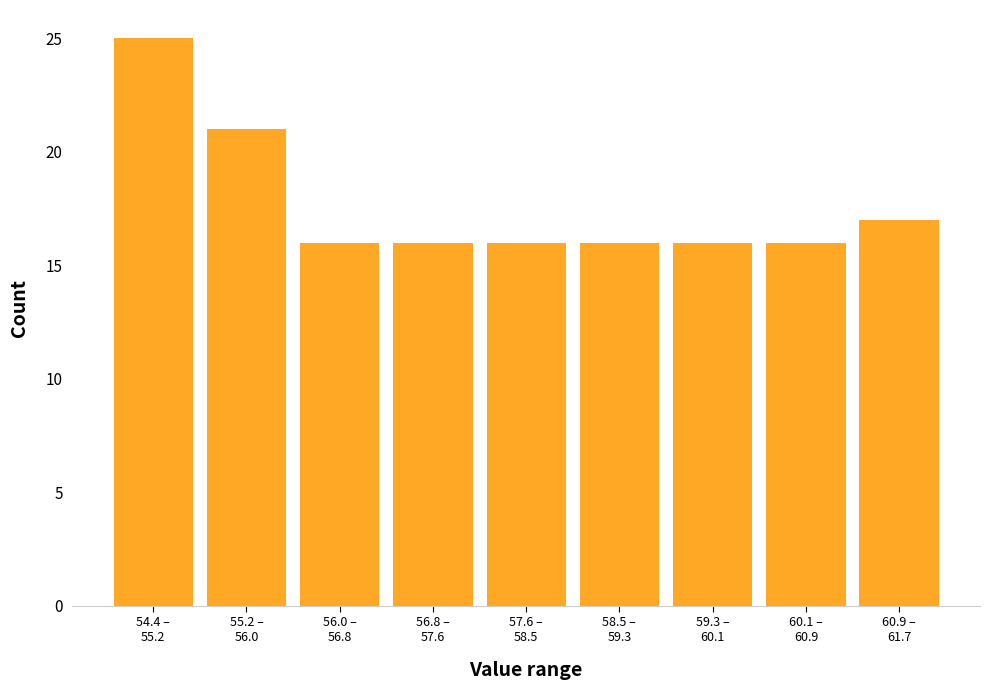

Reading left to right, list all the values displayed in this chart.

25	21	16	16	16	16	16	16	17